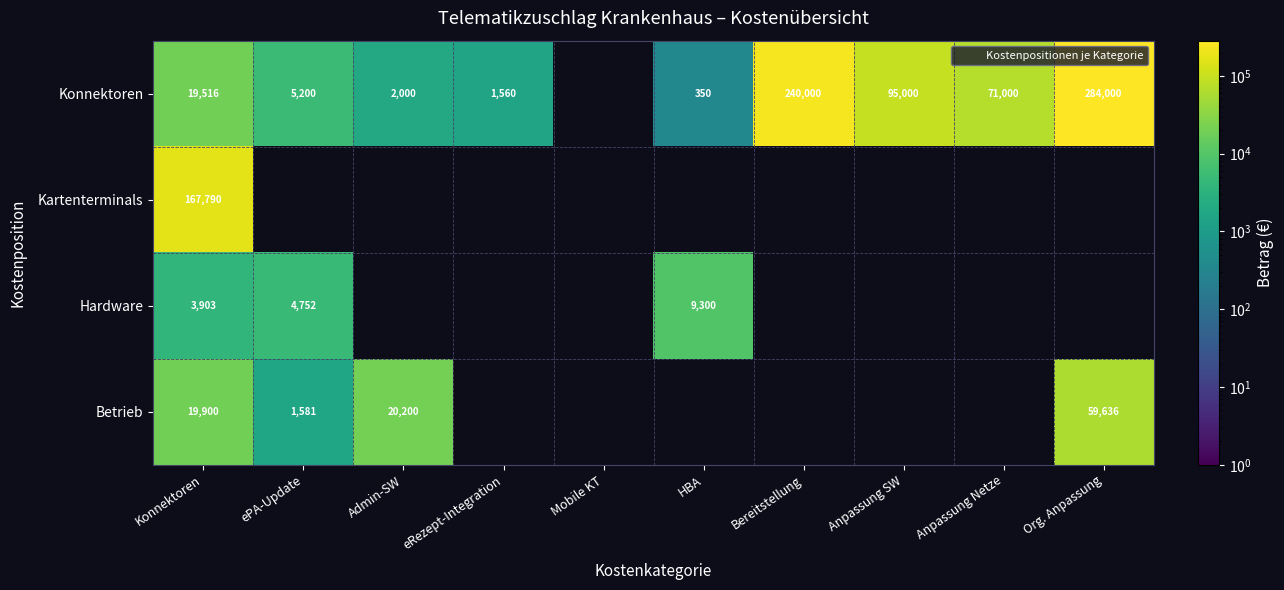

At which label is Betrieb closest to 30608?

Admin-SW